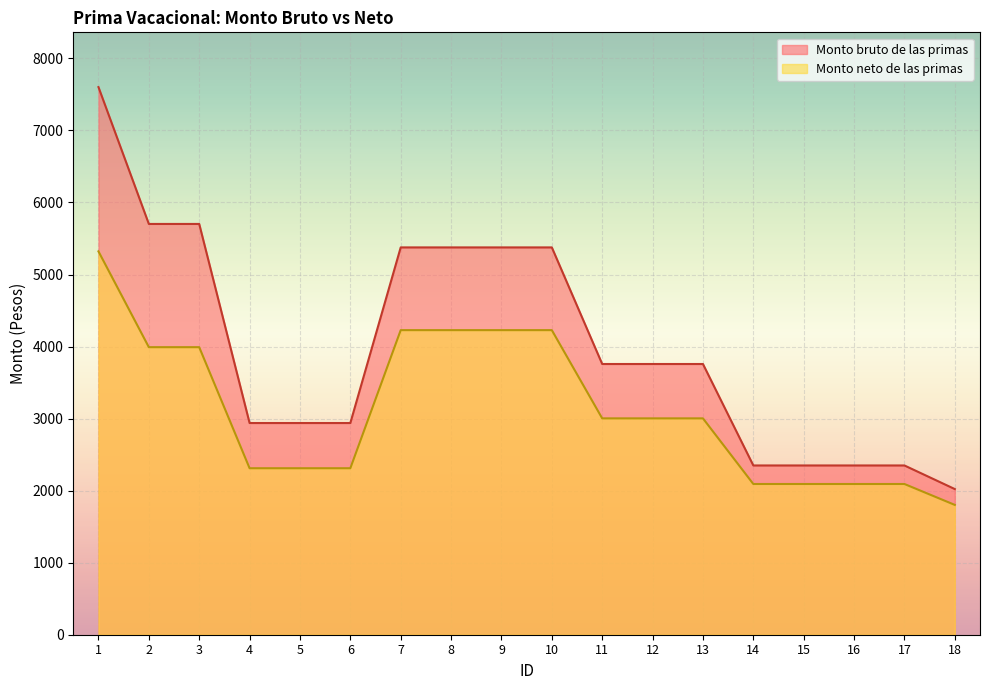

Is the value of Monto neto de las primas at 10 greater than the value of Monto bruto de las primas at 15?

Yes